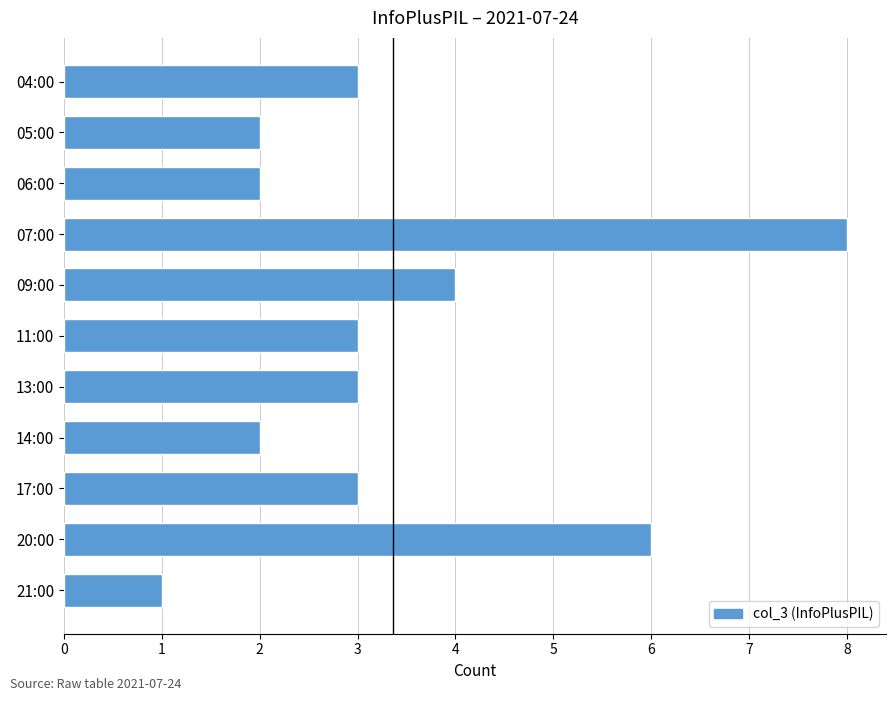

Reading top to bottom, transcribe all the data shown in this chart.

3	2	2	8	4	3	3	2	3	6	1